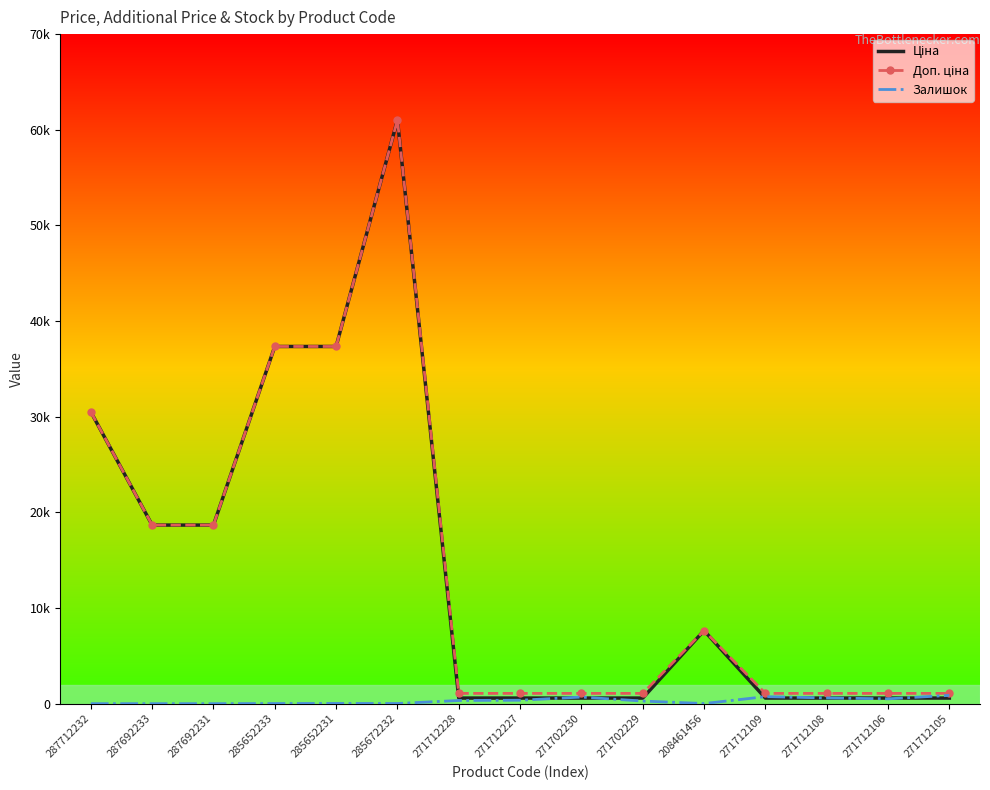

True or false: Залишок has more than 0 points higher than both neighbors.

True